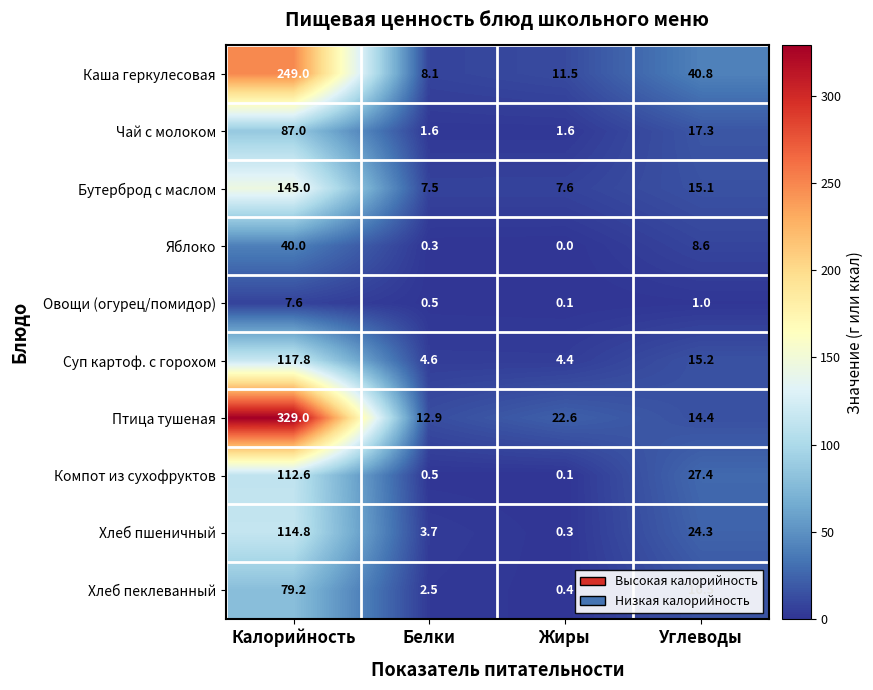

What value does the Птица тушеная series have at Жиры?

22.6